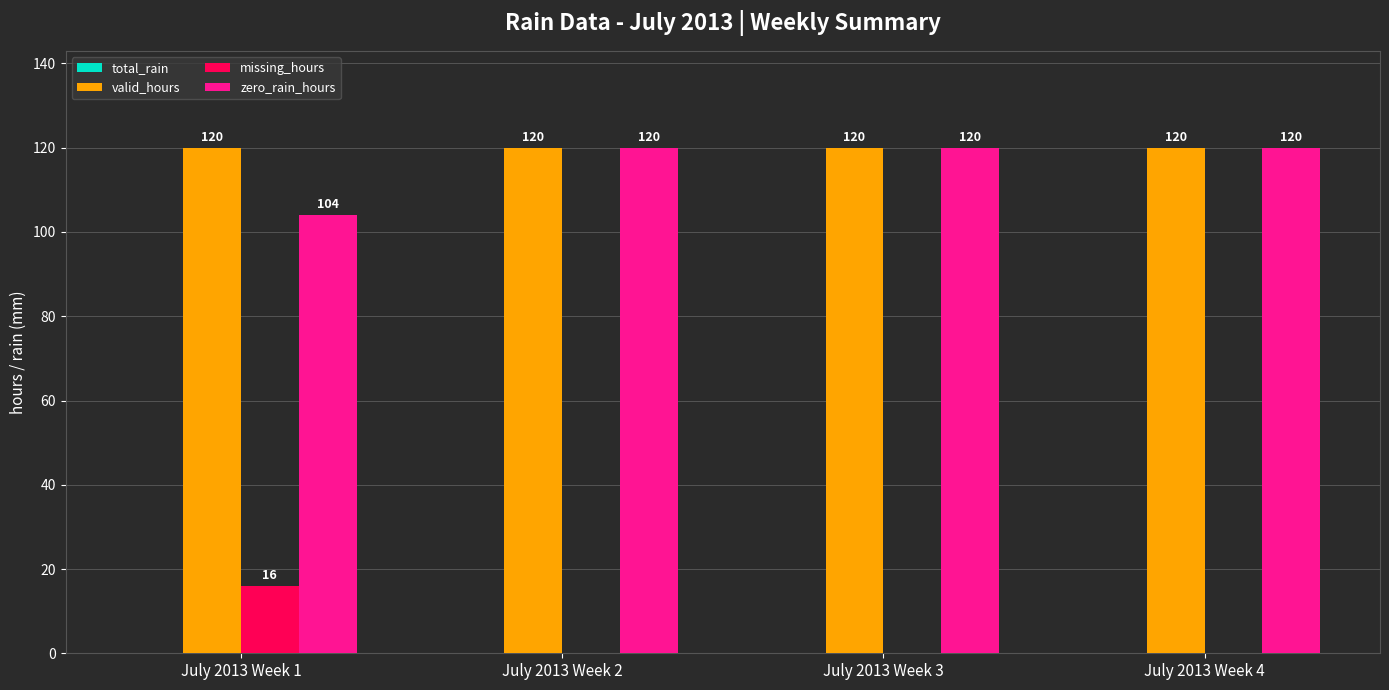

What is the greatest value displayed?

120